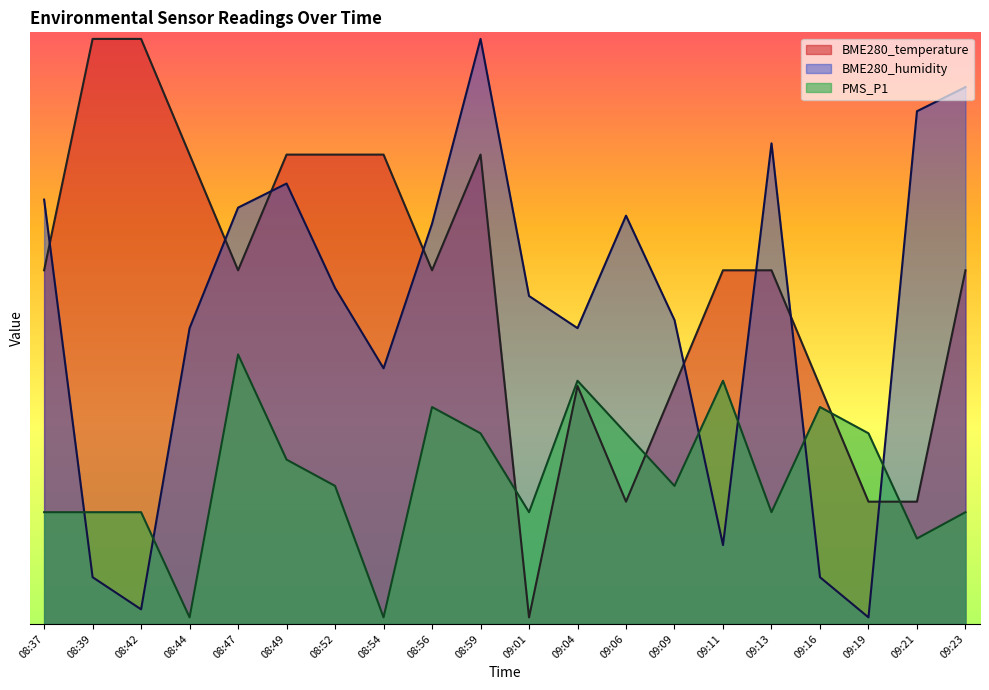

What position from the left is 09:23?

20